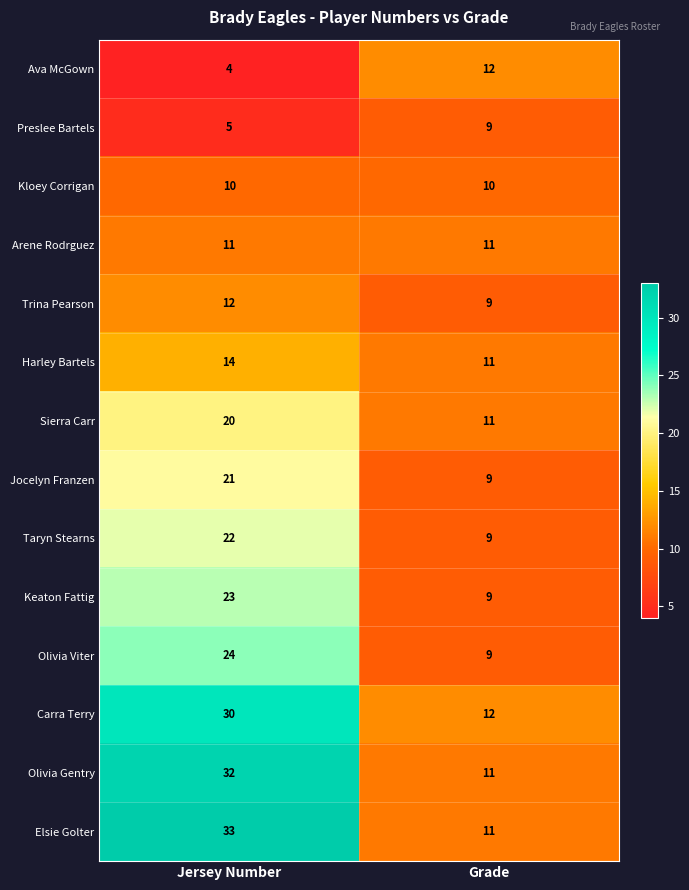

What is the sum of all Harley Bartels values?

25